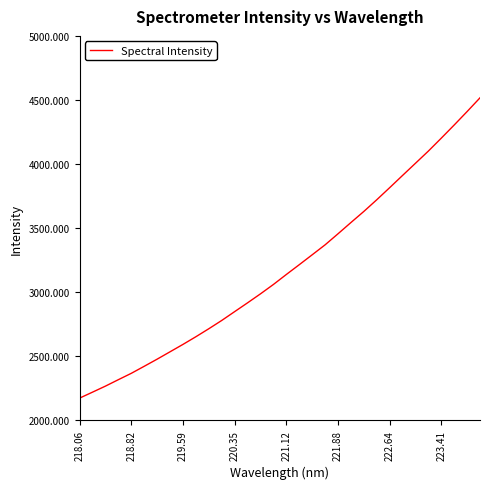

Is this an area chart (filled region under the line)?

No